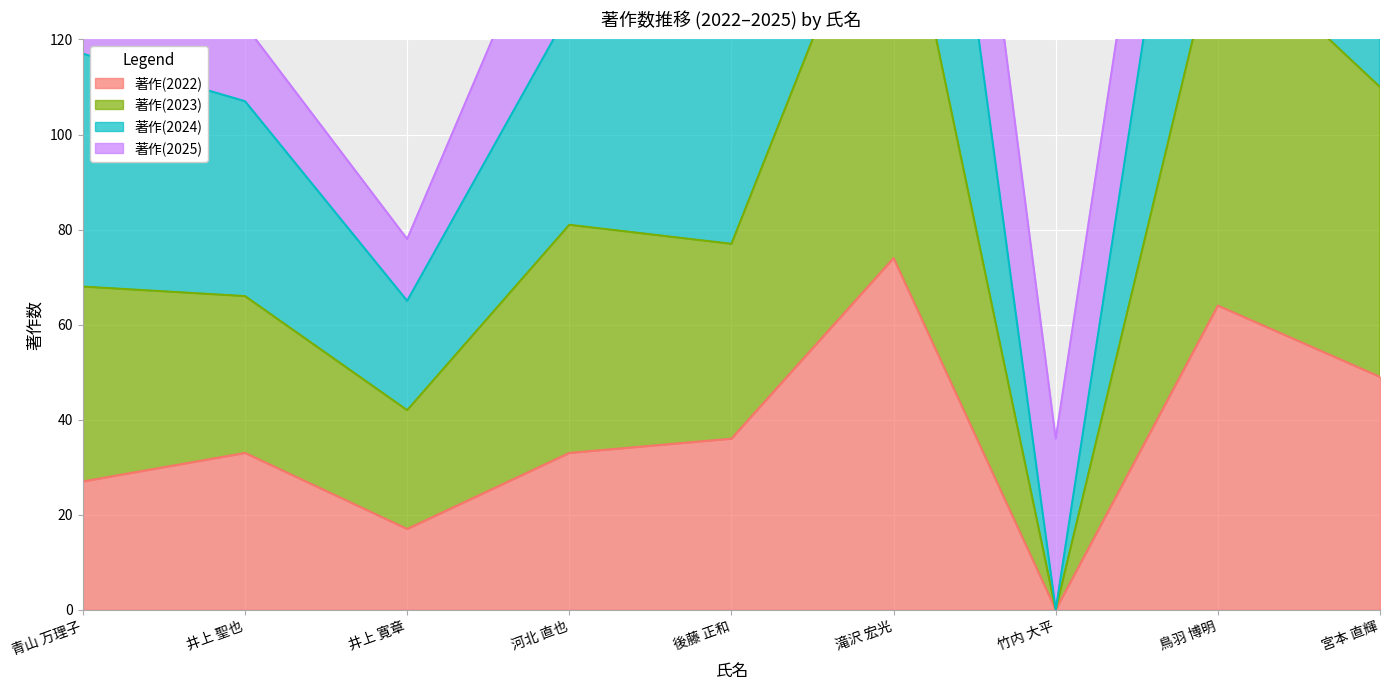

How many positive values does the 著作(2023) series have?

8